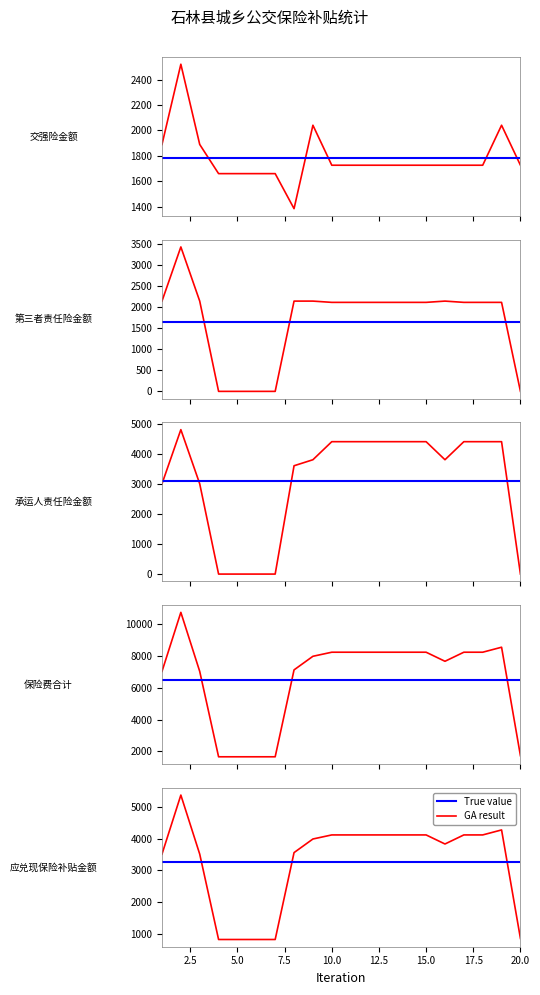

At which category is the sum across all series the highest?

2